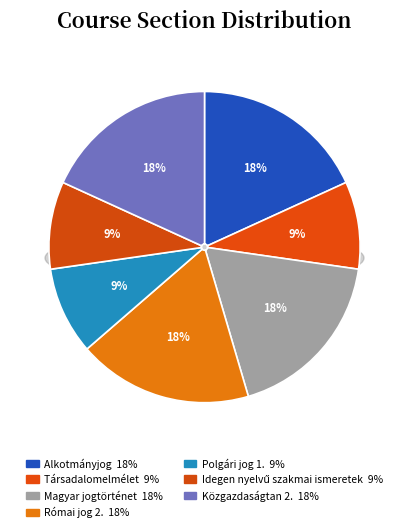

What percentage is the Magyar jogtörténet slice, to the nearest percent?

18%